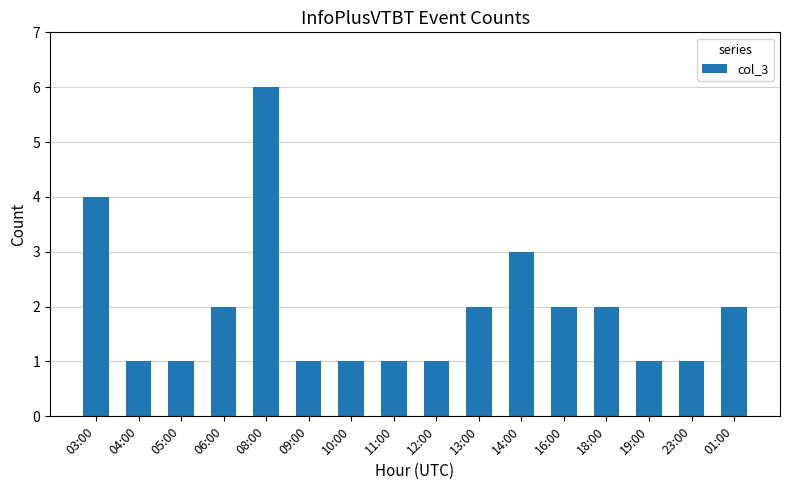

Are the bars horizontal?

No